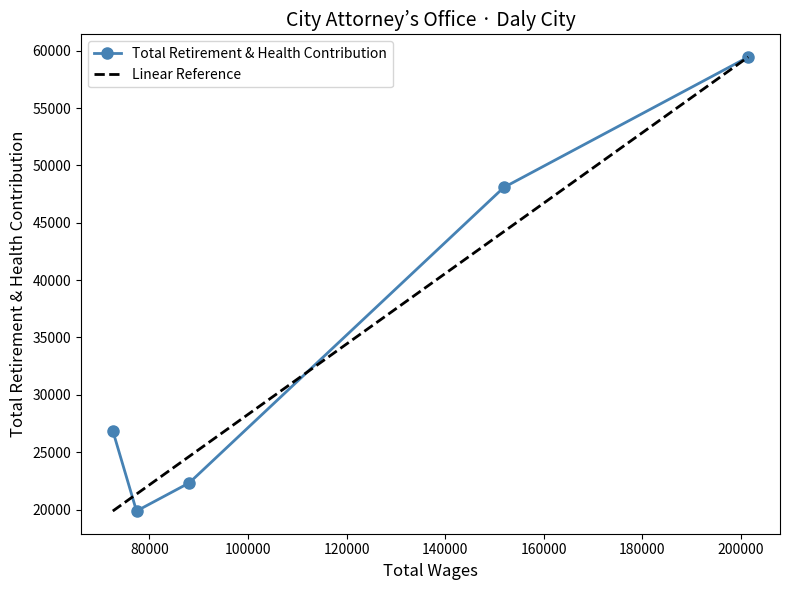

What is the maximum value for Total Retirement & Health Contribution?

59444